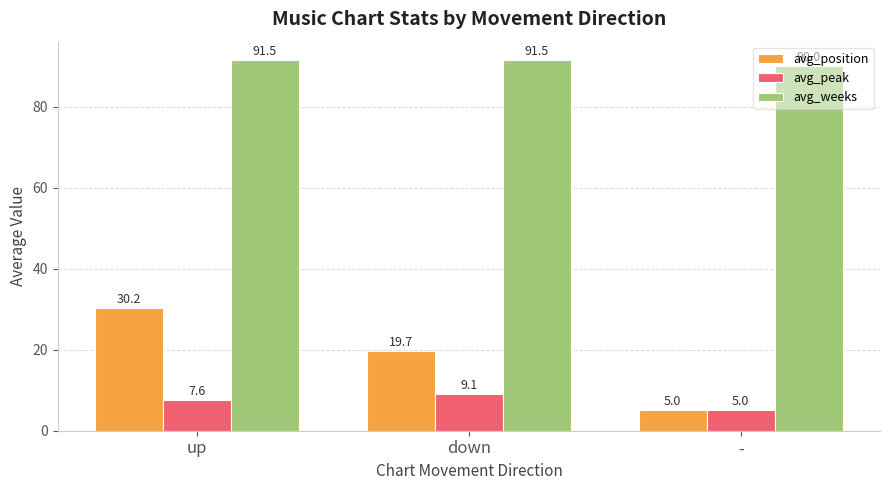

Which category has the lowest value in the avg_weeks series?

-